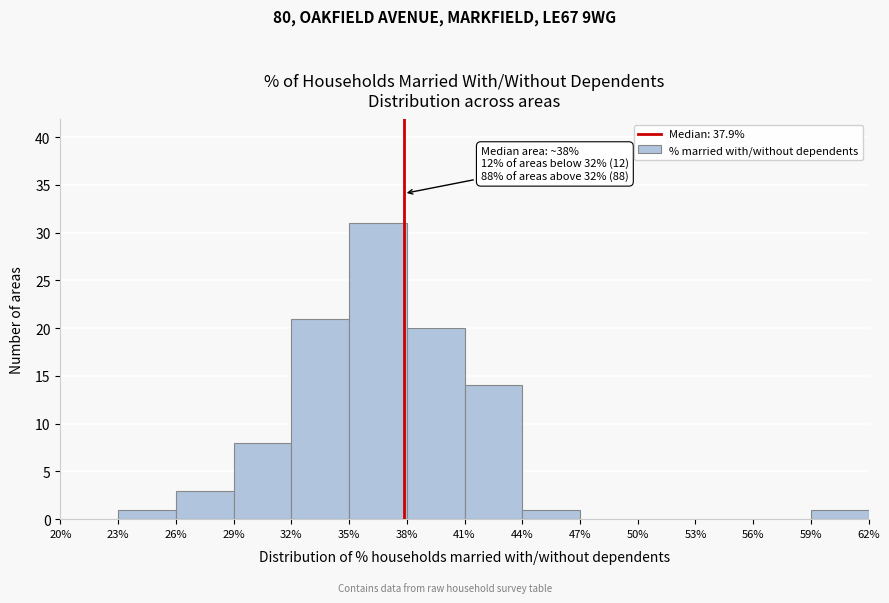

Over which range of the x-axis is the bar tallest?

35% to 38%